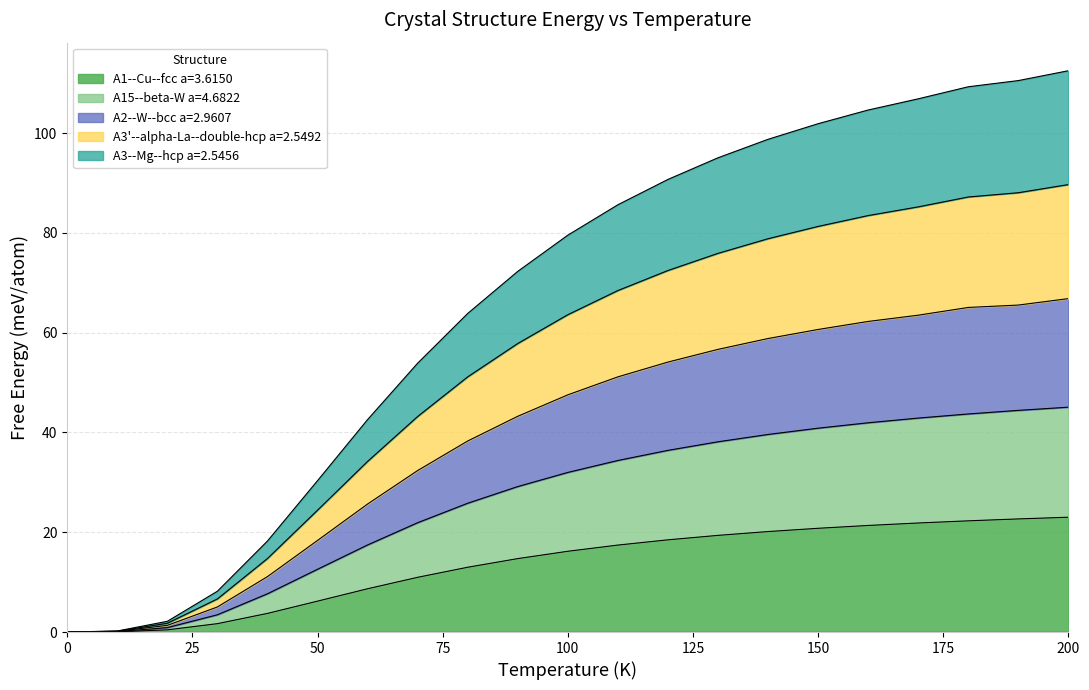

Which series has the largest range (max minus min)?

A3'--alpha-La--double-hcp a=2.5492